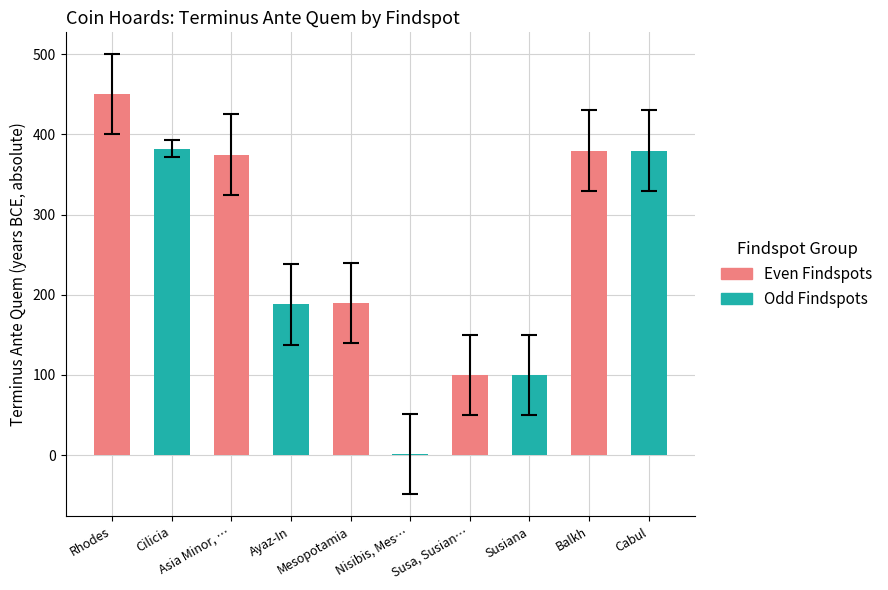

The chart shows a value of 46.8 at Ayaz-In. True or false?

False